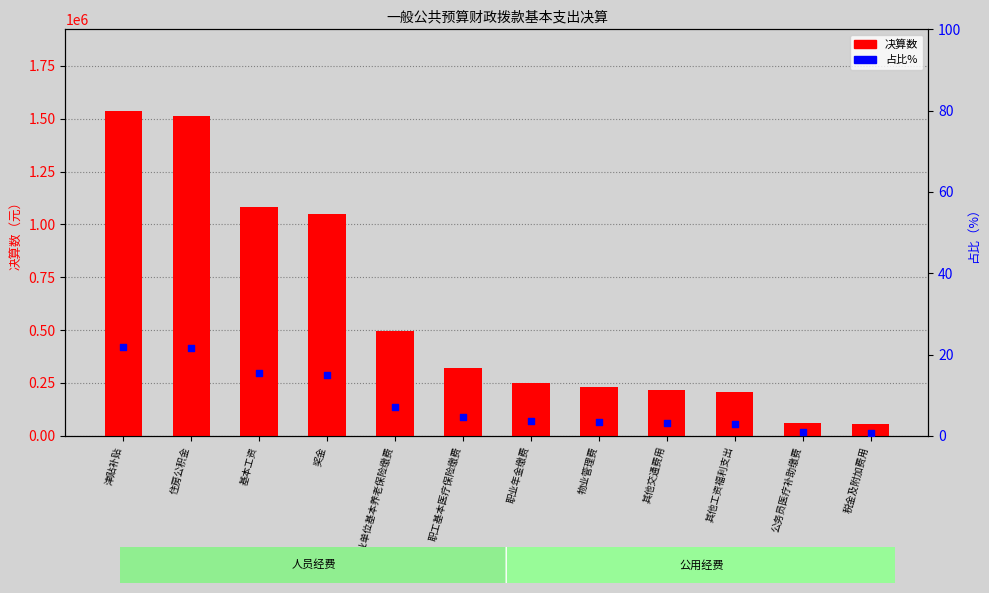

Which series reaches the minimum Y coordinate?

占比%